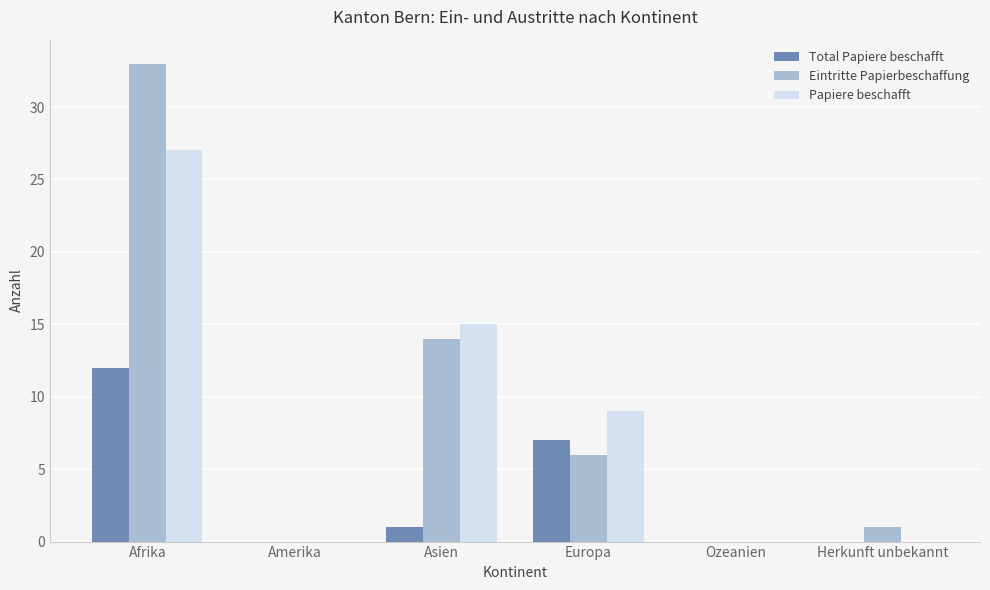

Reading left to right, what are all the values shown in this chart?

Total Papiere beschafft: Afrika=12	Amerika=0	Asien=1	Europa=7	Ozeanien=0	Herkunft unbekannt=0
Eintritte Papierbeschaffung: Afrika=33	Amerika=0	Asien=14	Europa=6	Ozeanien=0	Herkunft unbekannt=1
Papiere beschafft: Afrika=27	Amerika=0	Asien=15	Europa=9	Ozeanien=0	Herkunft unbekannt=0